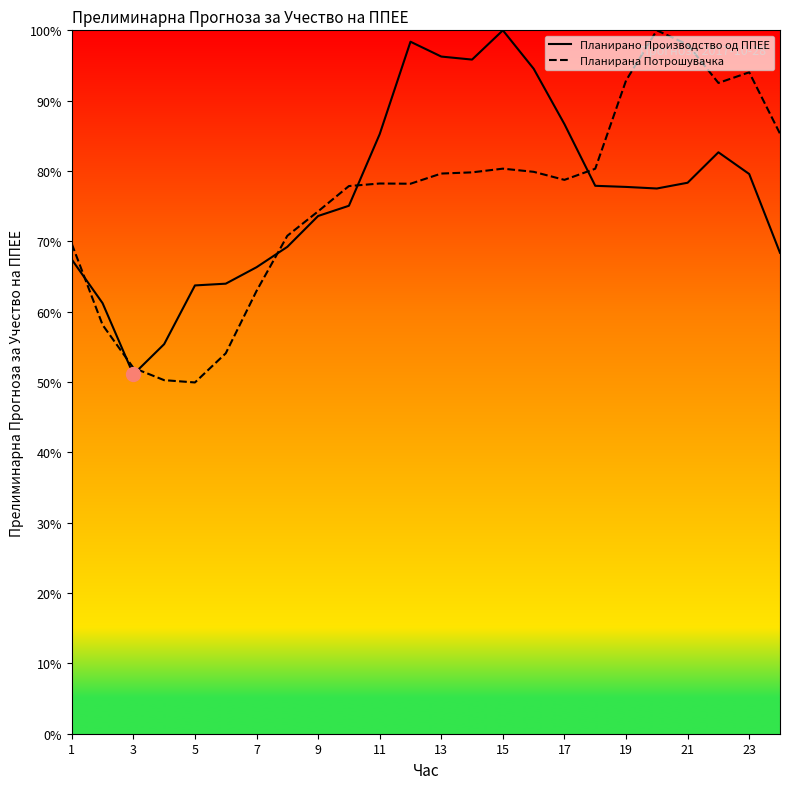

How many lines are shown in the chart?

2